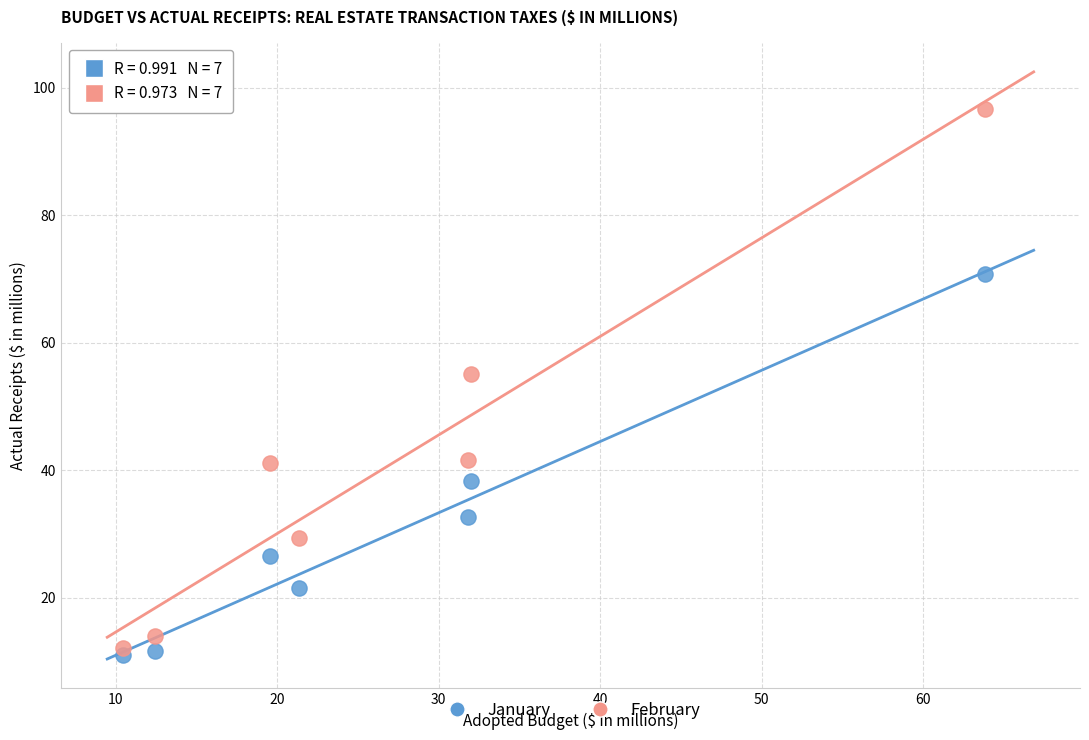

Which series reaches the minimum Y coordinate?

January